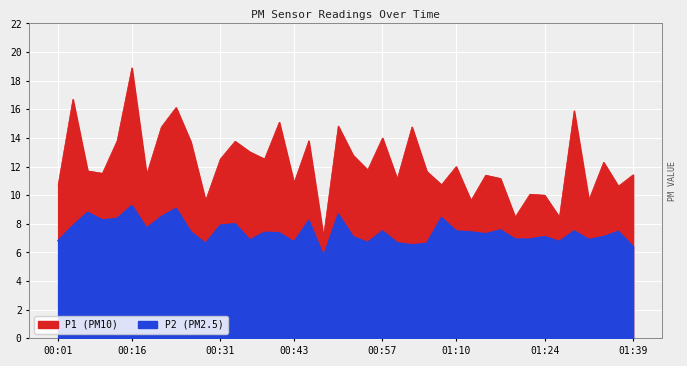

At which category does P2 reach its first local valley?

00:08